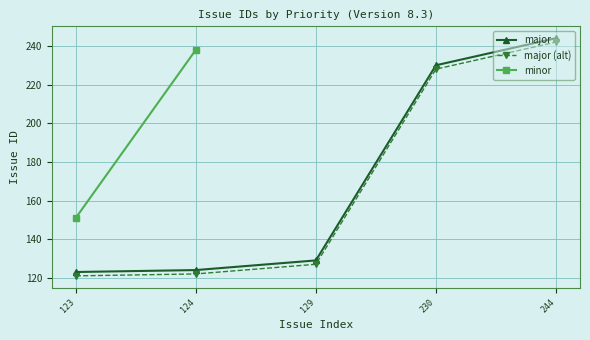

Which category has the highest value across all series?

244